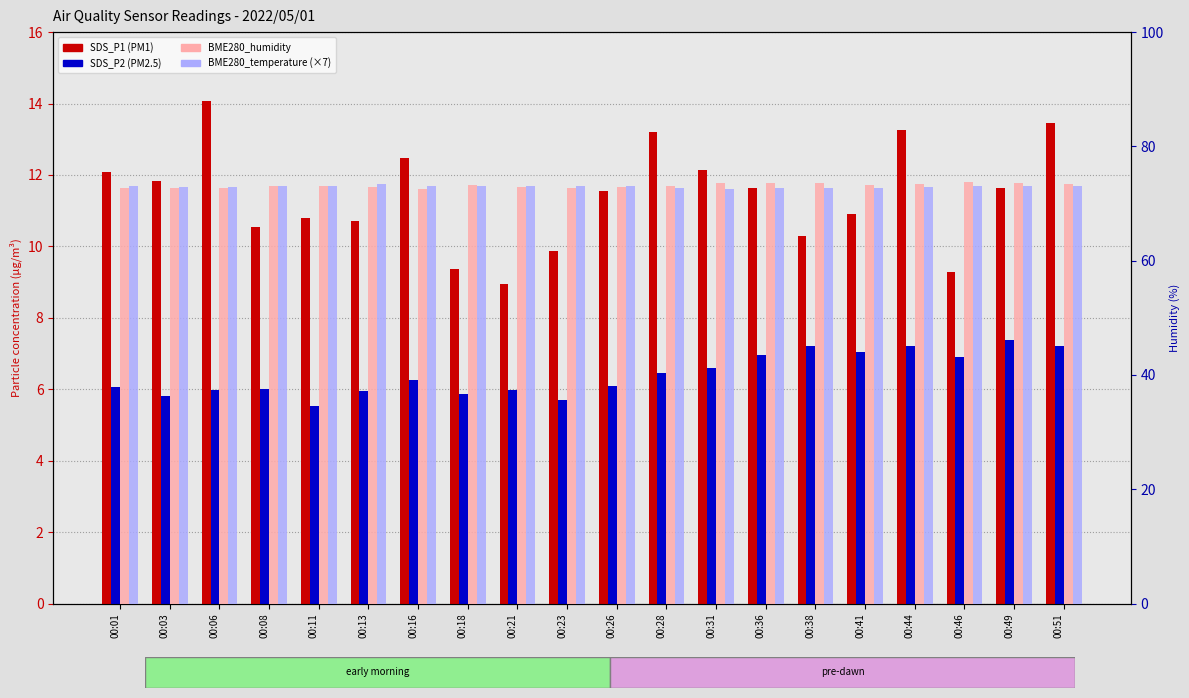

What is the difference between the highest and lowest values at 00:01?

67.0